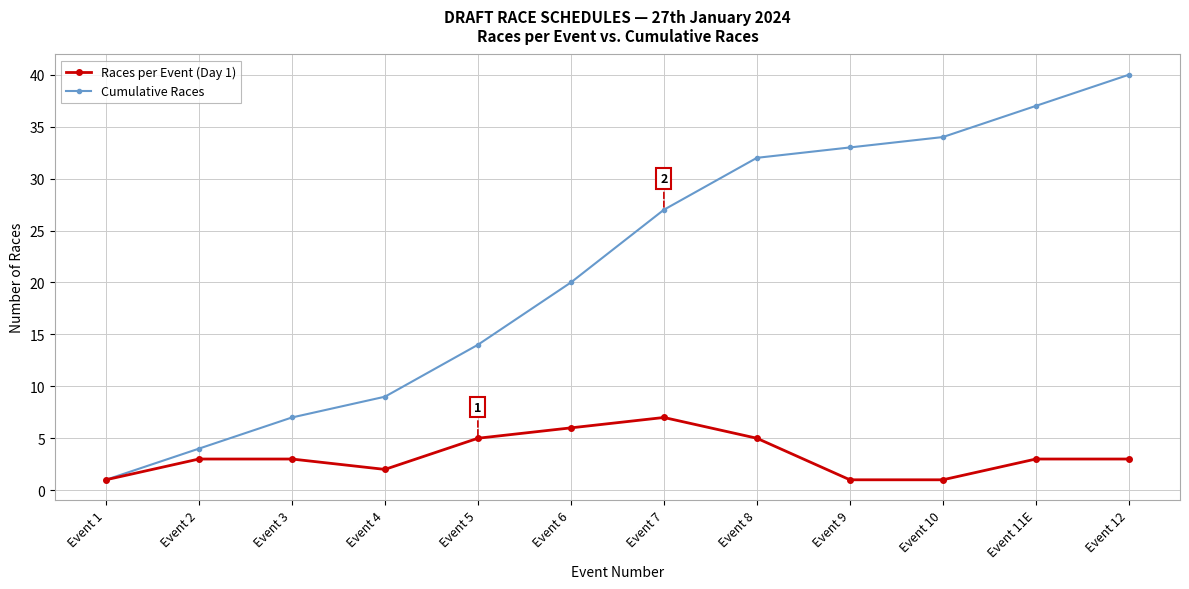

What is the label of the 1st point from the left?

Event 1